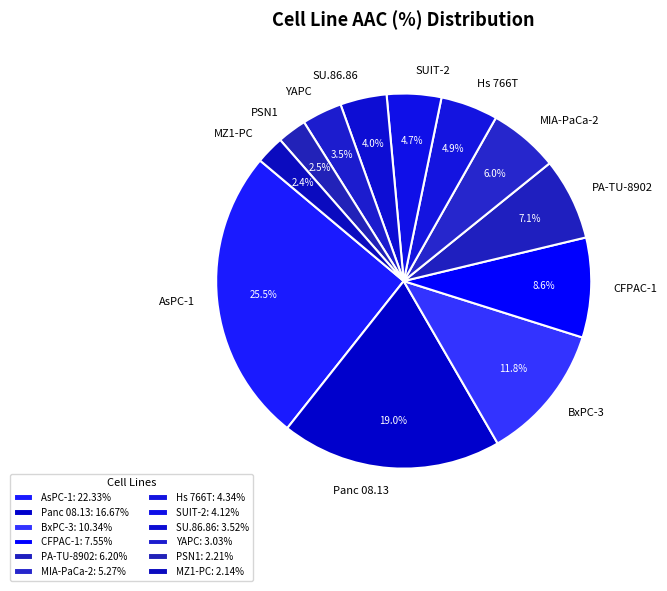

To the nearest percent, what percentage of the pie is Hs 766T?

5%